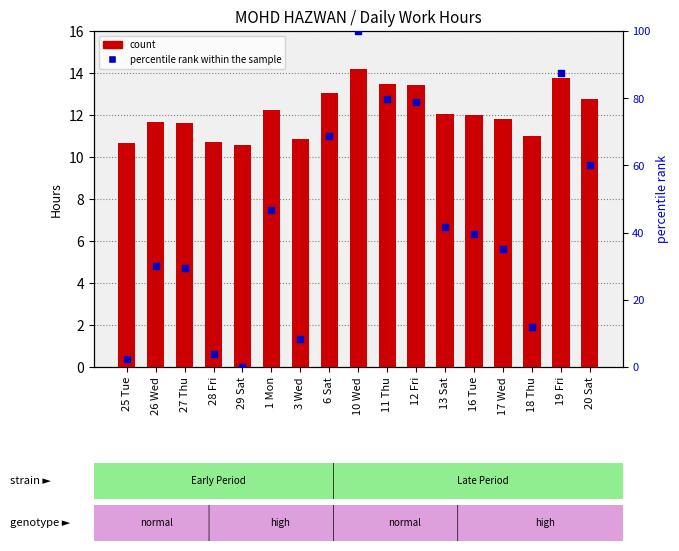

Which series has the largest total across all categories?

percentile rank within the sample